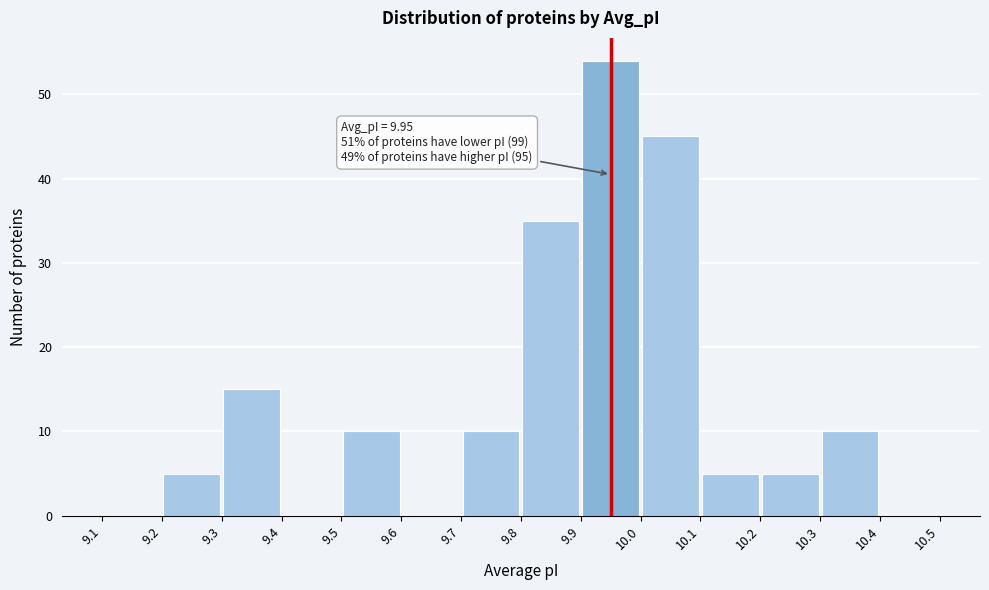

Which range on the x-axis has the tallest bar?

9.9 to 10.0